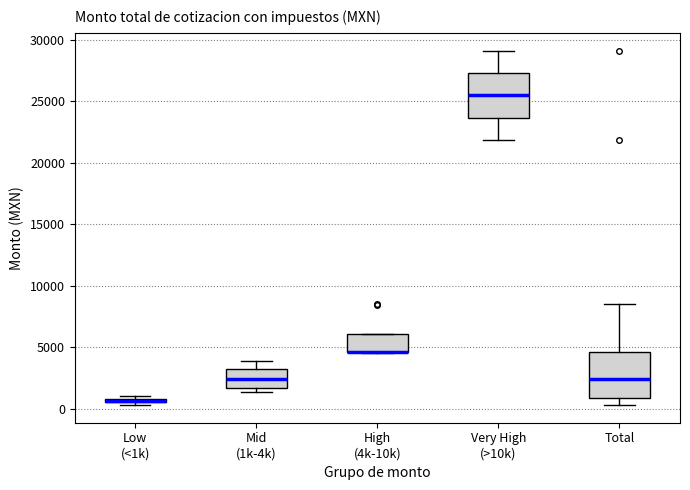

Where does the upper whisker of the box for Very High (>10k) end on the y-axis? The values are not printed on the chart, so give them approximately, as read against the axis.

29000